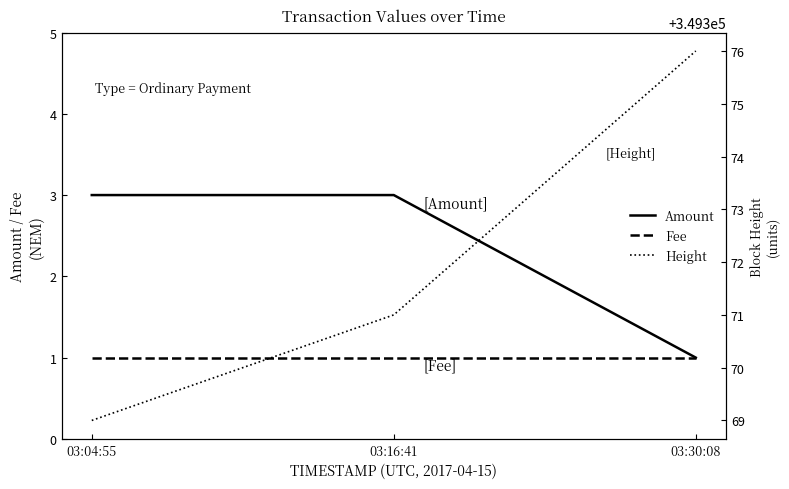

Reading left to right, extract all data points from this chart.

Amount: 03:04:55=3	03:16:41=3	03:30:08=1
Fee: 03:04:55=1	03:16:41=1	03:30:08=1
Height: 03:04:55=349369	03:16:41=349371	03:30:08=349376